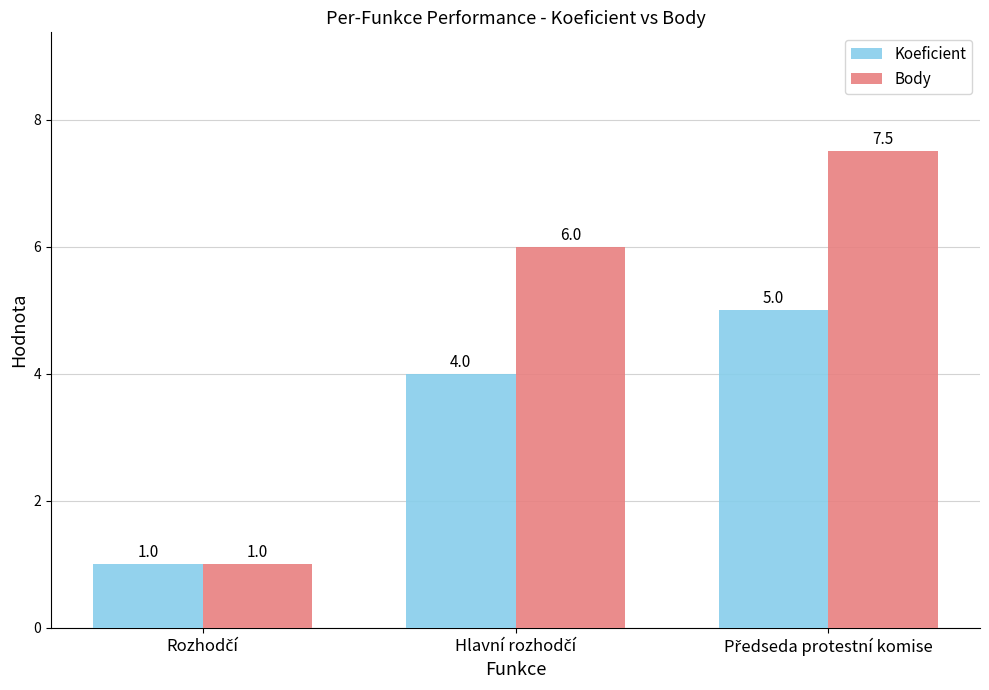

What is the sum of all Koeficient values?

10.0